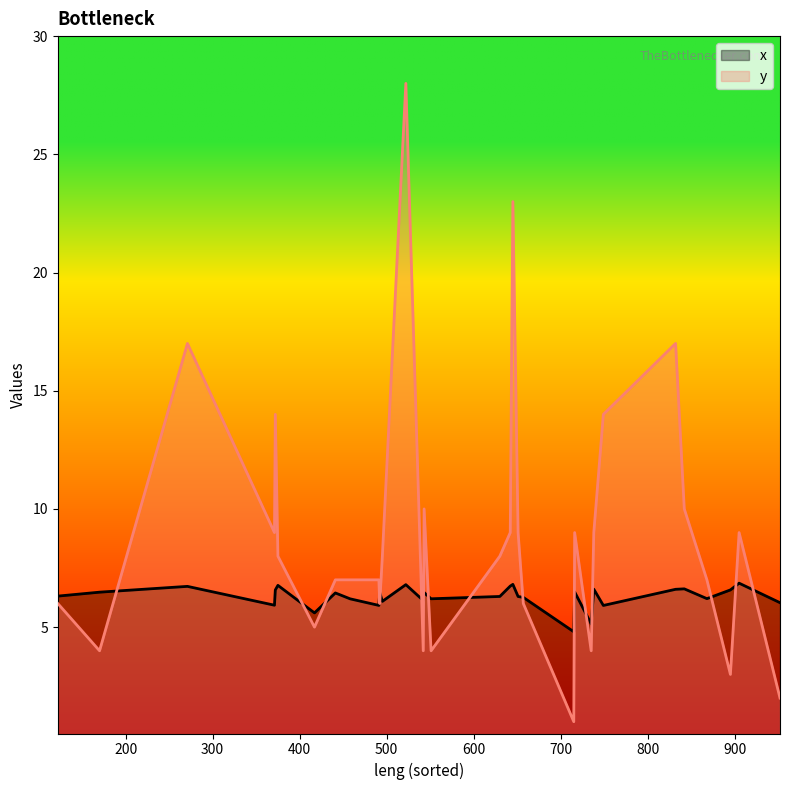

At 417, list the series in order from largest to smallest.

x, y